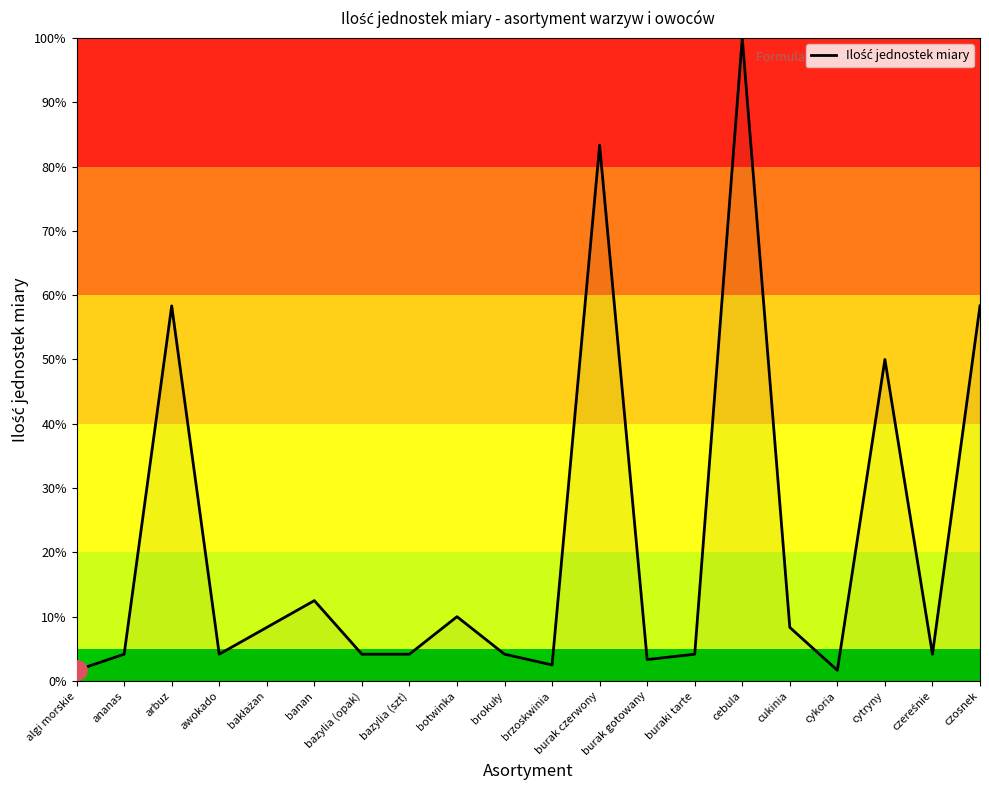

What position from the left is czosnek?

20